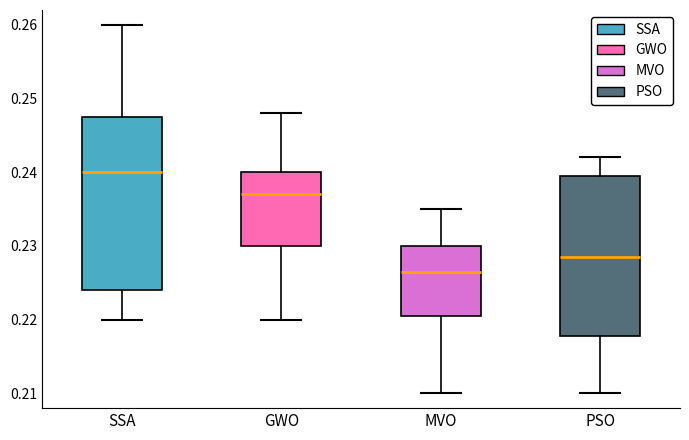

Comparing the boxes themselves (not the whiskers), which one is the tallest?

SSA